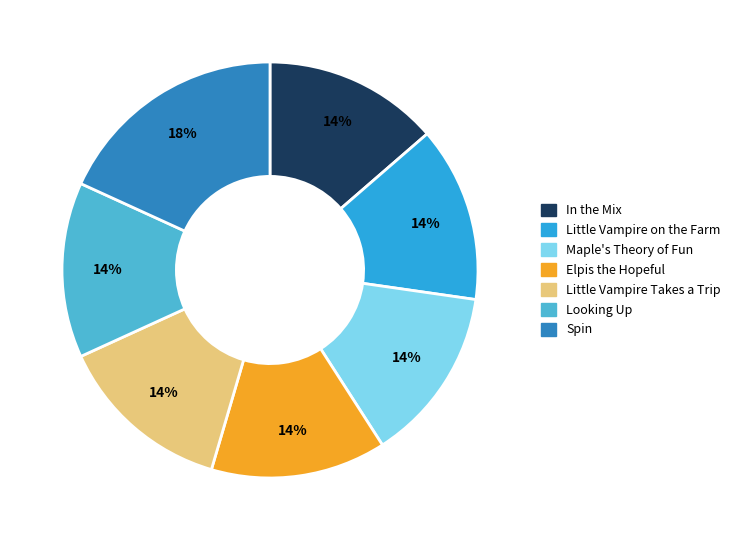

Which slice is the largest?

Spin